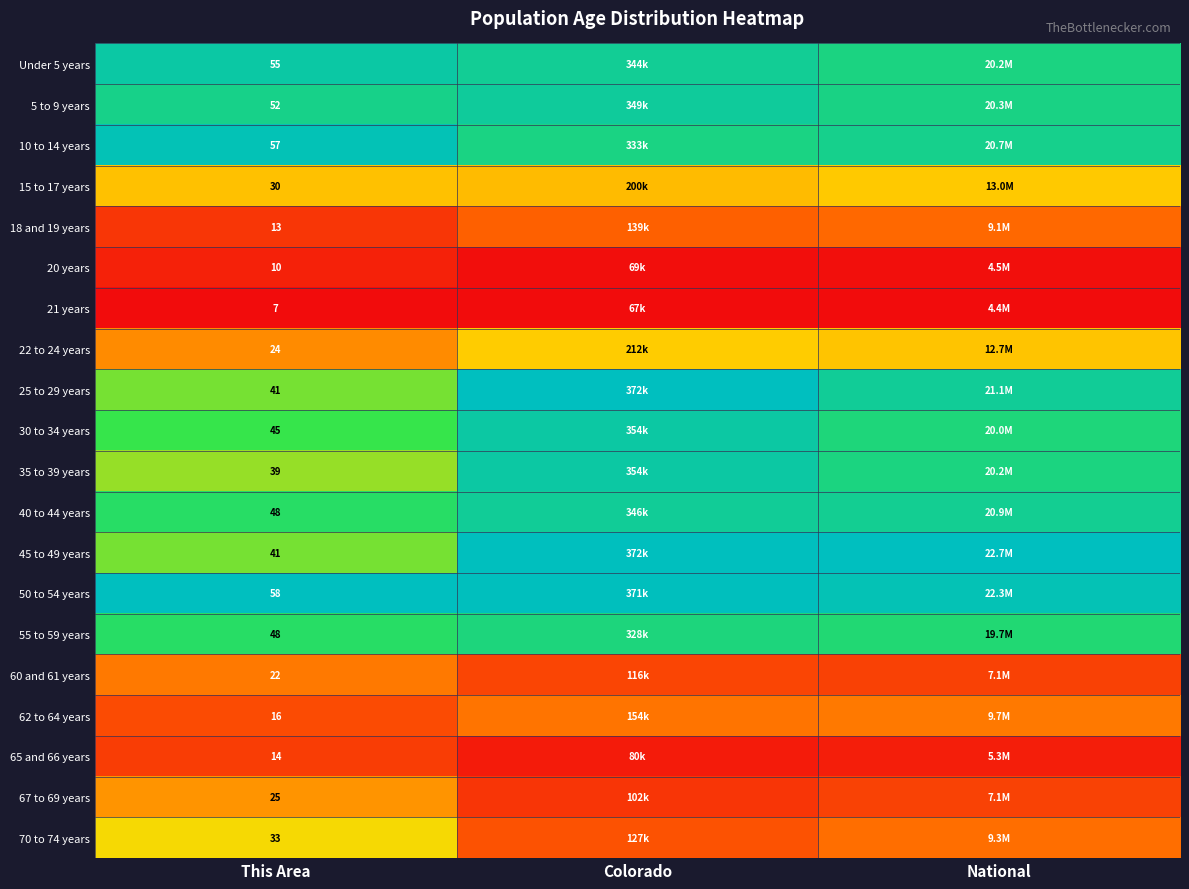

True or false: 40 to 44 years has a value of 1.1 at This Area.

False